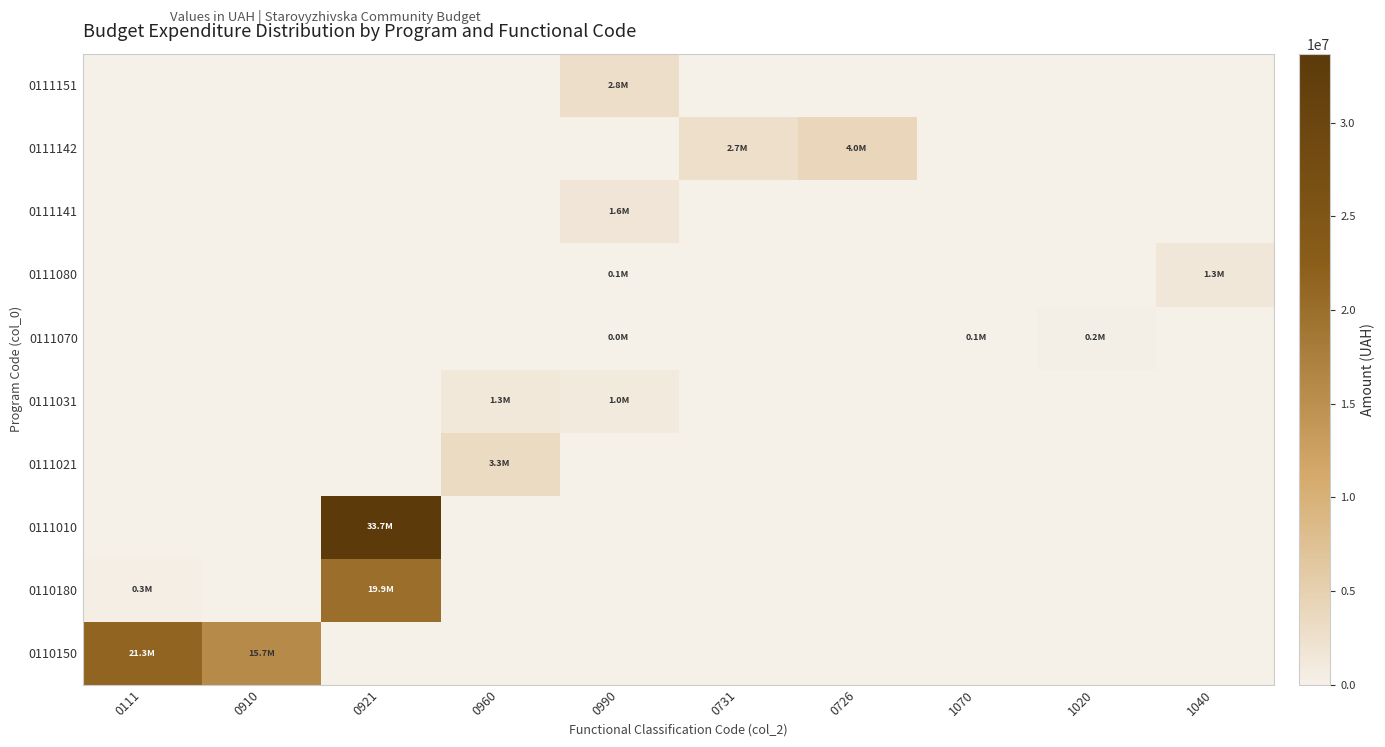

Reading left to right, transcribe all the data shown in this chart.

0110150: 0111=21341217.2	0910=15707800.0	0921=0.0	0960=0.0	0990=0.0	0731=0.0	0726=0.0	1070=0.0	1020=0.0	1040=0.0
0110180: 0111=292100.0	0910=0.0	0921=19906880.0	0960=0.0	0990=0.0	0731=0.0	0726=0.0	1070=0.0	1020=0.0	1040=0.0
0111010: 0111=0.0	0910=0.0	0921=33677300.0	0960=0.0	0990=0.0	0731=0.0	0726=0.0	1070=0.0	1020=0.0	1040=0.0
0111021: 0111=0.0	0910=0.0	0921=0.0	0960=3293400.0	0990=0.0	0731=0.0	0726=0.0	1070=0.0	1020=0.0	1040=0.0
0111031: 0111=0.0	0910=0.0	0921=0.0	0960=1307000.0	0990=957500.0	0731=0.0	0726=0.0	1070=0.0	1020=0.0	1040=0.0
0111070: 0111=0.0	0910=0.0	0921=0.0	0960=0.0	0990=3620.0	0731=0.0	0726=0.0	1070=80000.0	1020=225930.0	1040=0.0
0111080: 0111=0.0	0910=0.0	0921=0.0	0960=0.0	0990=108100.0	0731=0.0	0726=0.0	1070=0.0	1020=0.0	1040=1320669.0
0111141: 0111=0.0	0910=0.0	0921=0.0	0960=0.0	0990=1607400.0	0731=0.0	0726=0.0	1070=0.0	1020=0.0	1040=0.0
0111142: 0111=0.0	0910=0.0	0921=0.0	0960=0.0	0990=0.0	0731=2690000.0	0726=3958658.0	1070=0.0	1020=0.0	1040=0.0
0111151: 0111=0.0	0910=0.0	0921=0.0	0960=0.0	0990=2774900.0	0731=0.0	0726=0.0	1070=0.0	1020=0.0	1040=0.0